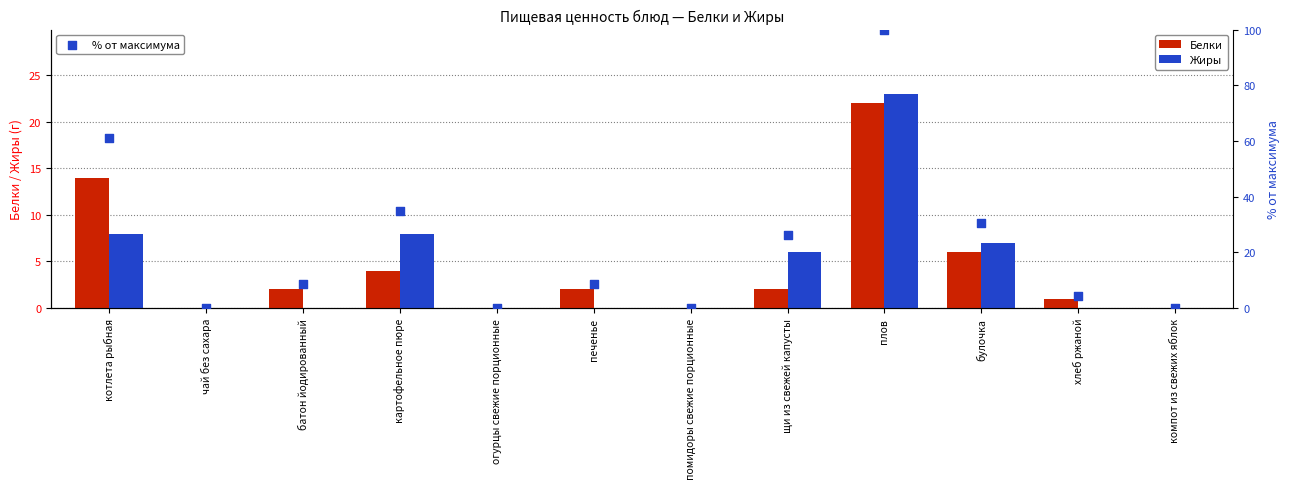

At how many categories does at least one series exceed 65?

1